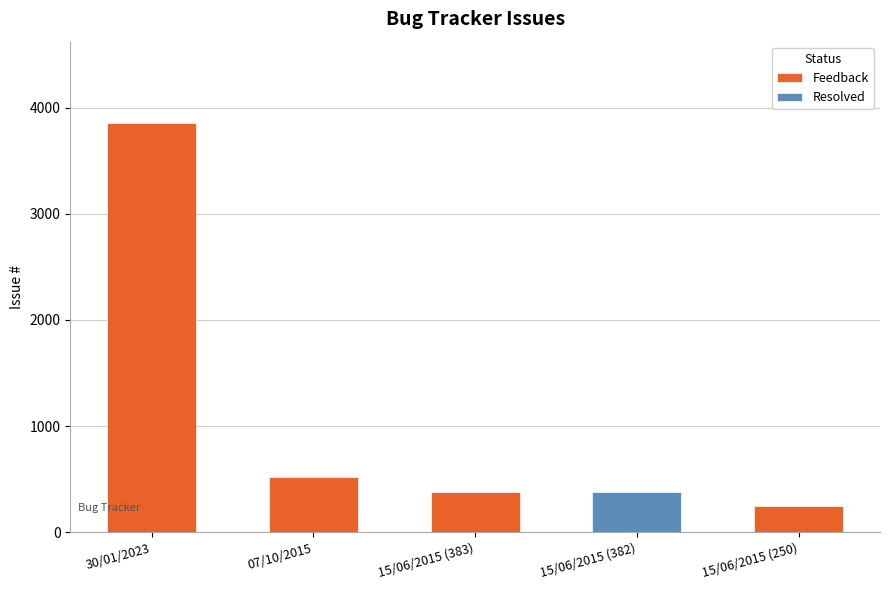

Reading left to right, what are all the values shown in this chart?

3851	518	383	382	250